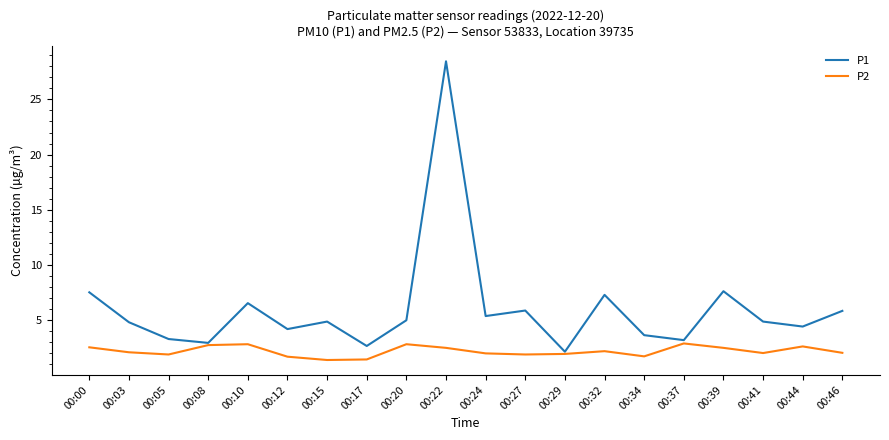

At which category is the sum across all series the highest?

00:22